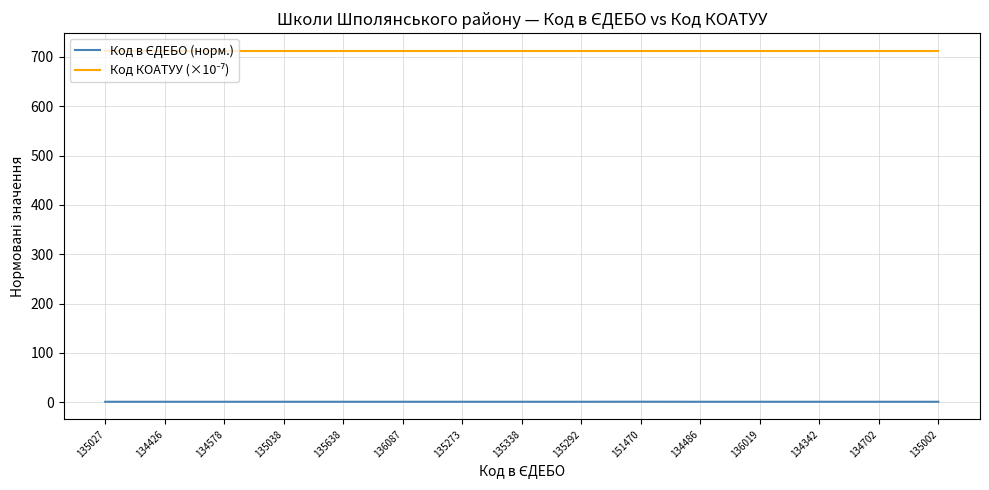

Is this an area chart (filled region under the line)?

No